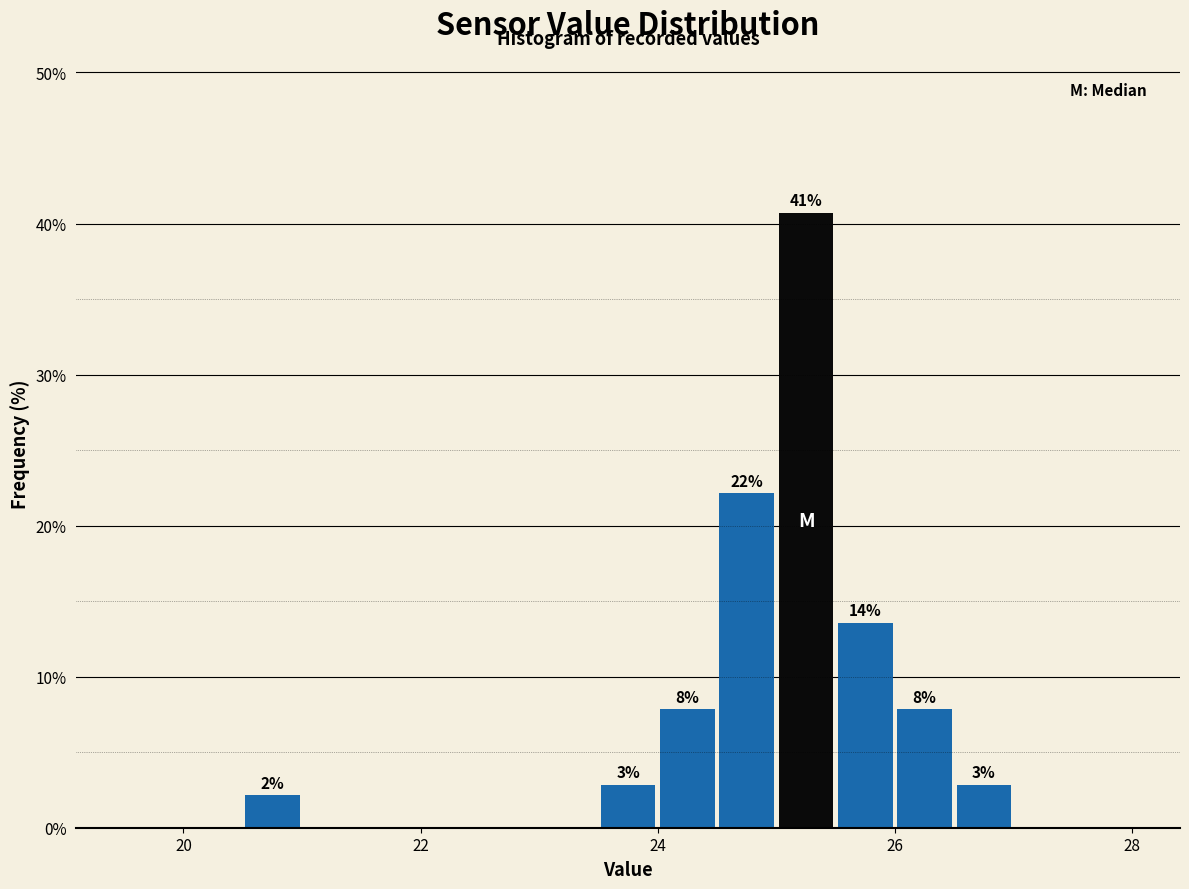

Read against the x-axis, roughly where is the centre of the tallest bar?

25.2